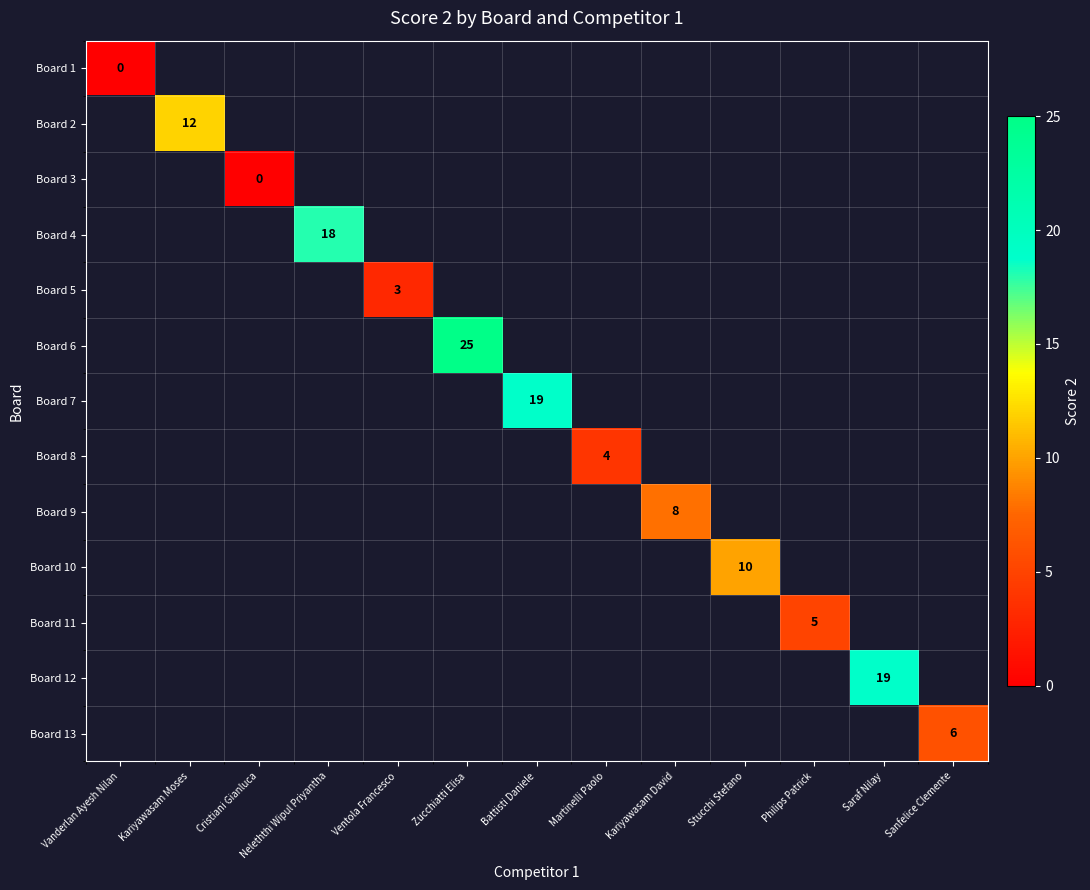

How many distinct data groups are displayed?

13